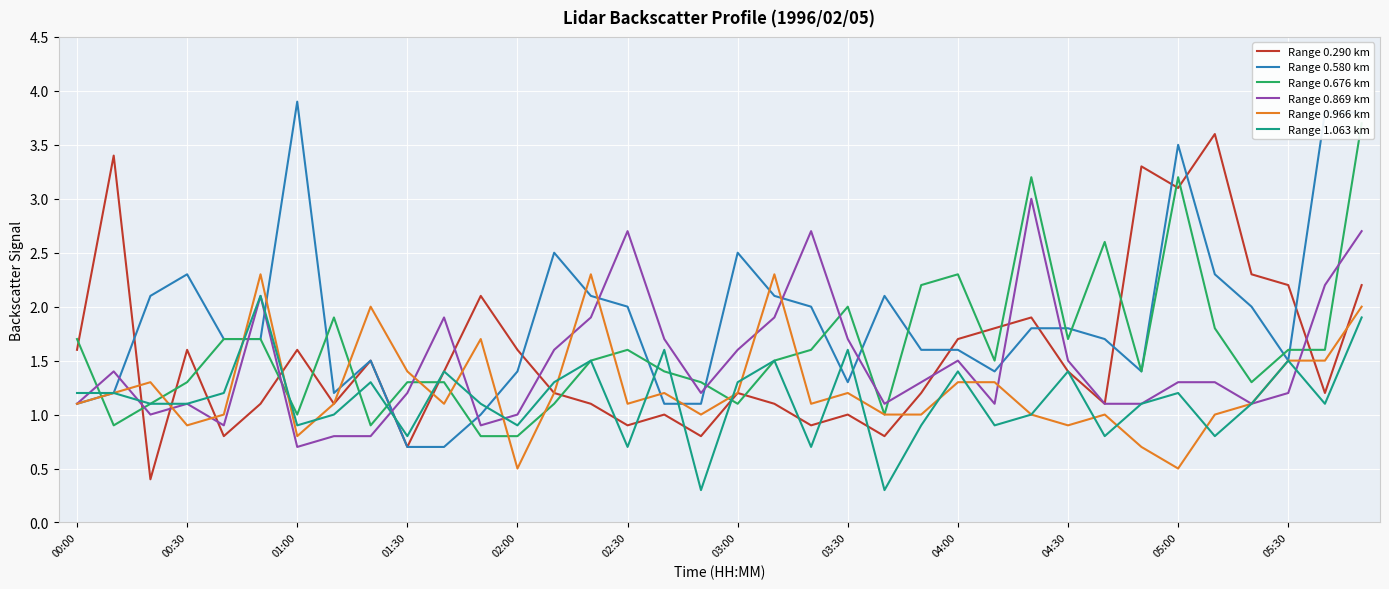

What are all the series names shown in the legend?

Range 0.290 km, Range 0.580 km, Range 0.676 km, Range 0.869 km, Range 0.966 km, Range 1.063 km